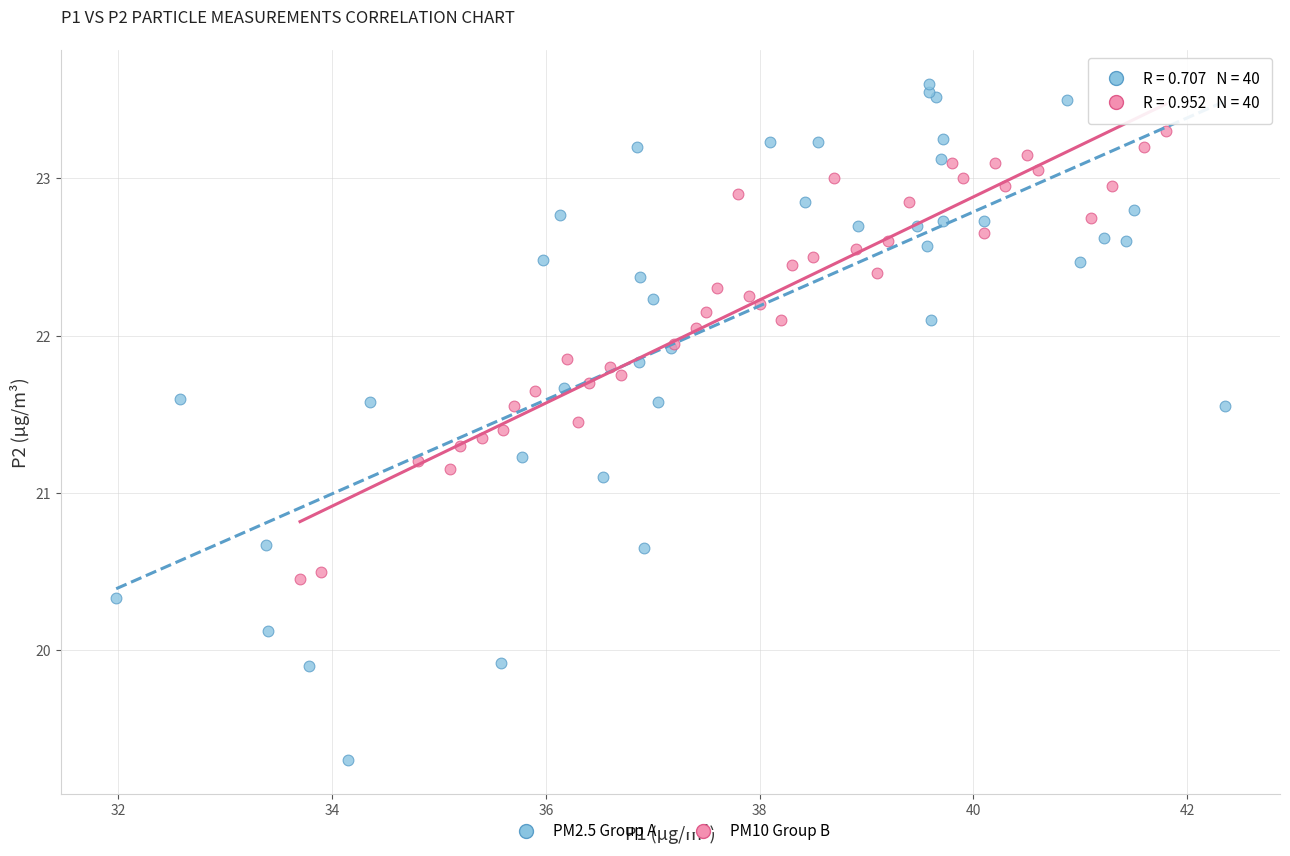

Which series has the widest spread of Y values?

PM2.5 Group A